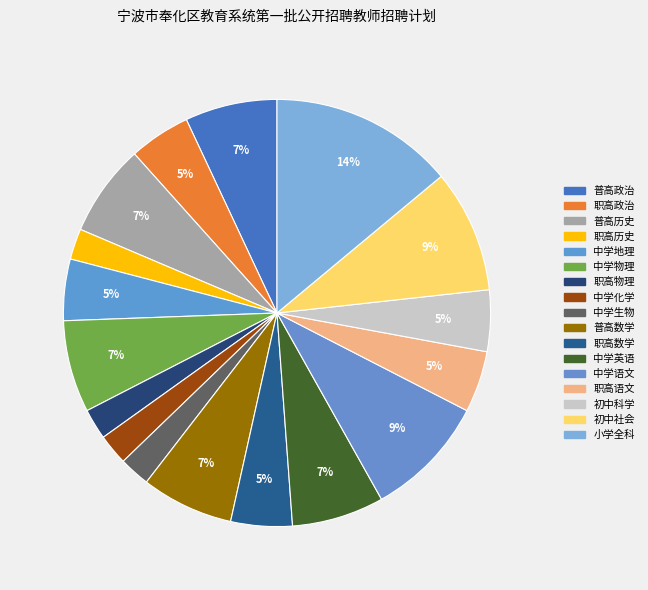

What is the smallest slice in the pie chart?

职高历史